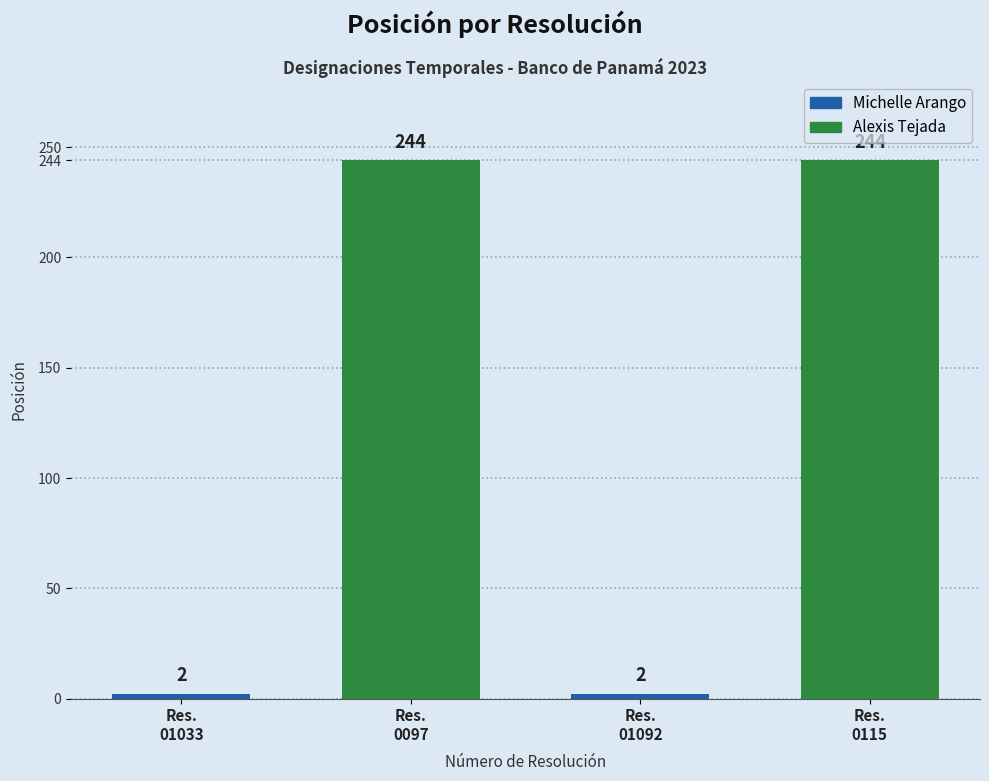

What position from the left is Resuelto SBP-DRH-2023-0097?

2